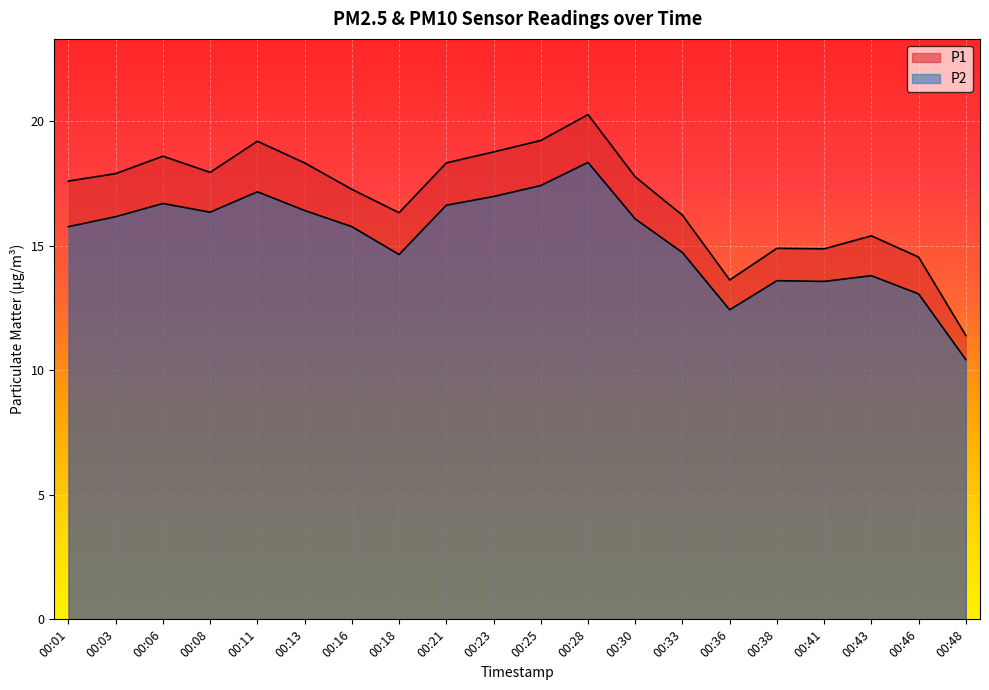

At how many categories does at least one series exceed 18?

7